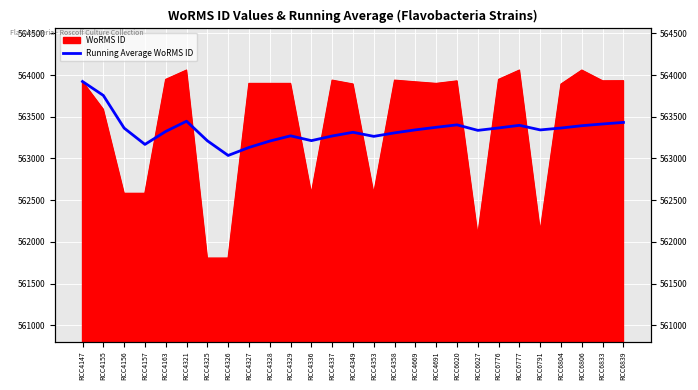

How many lines are shown in the chart?

1